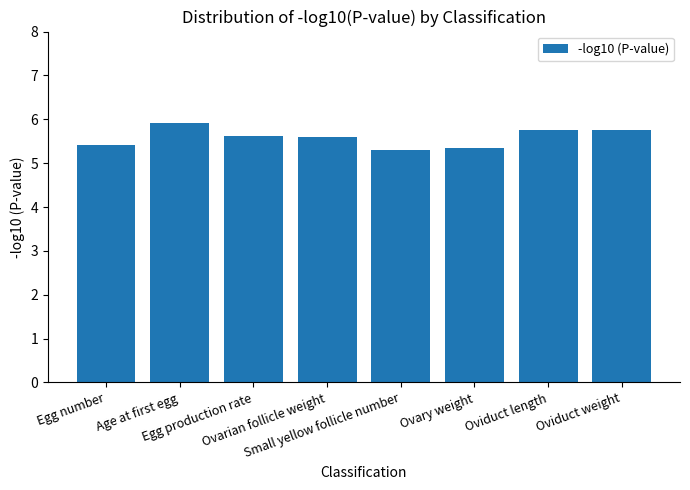

Reading left to right, list all the values displayed in this chart.

5.4	5.9	5.6	5.6	5.3	5.4	5.8	5.8